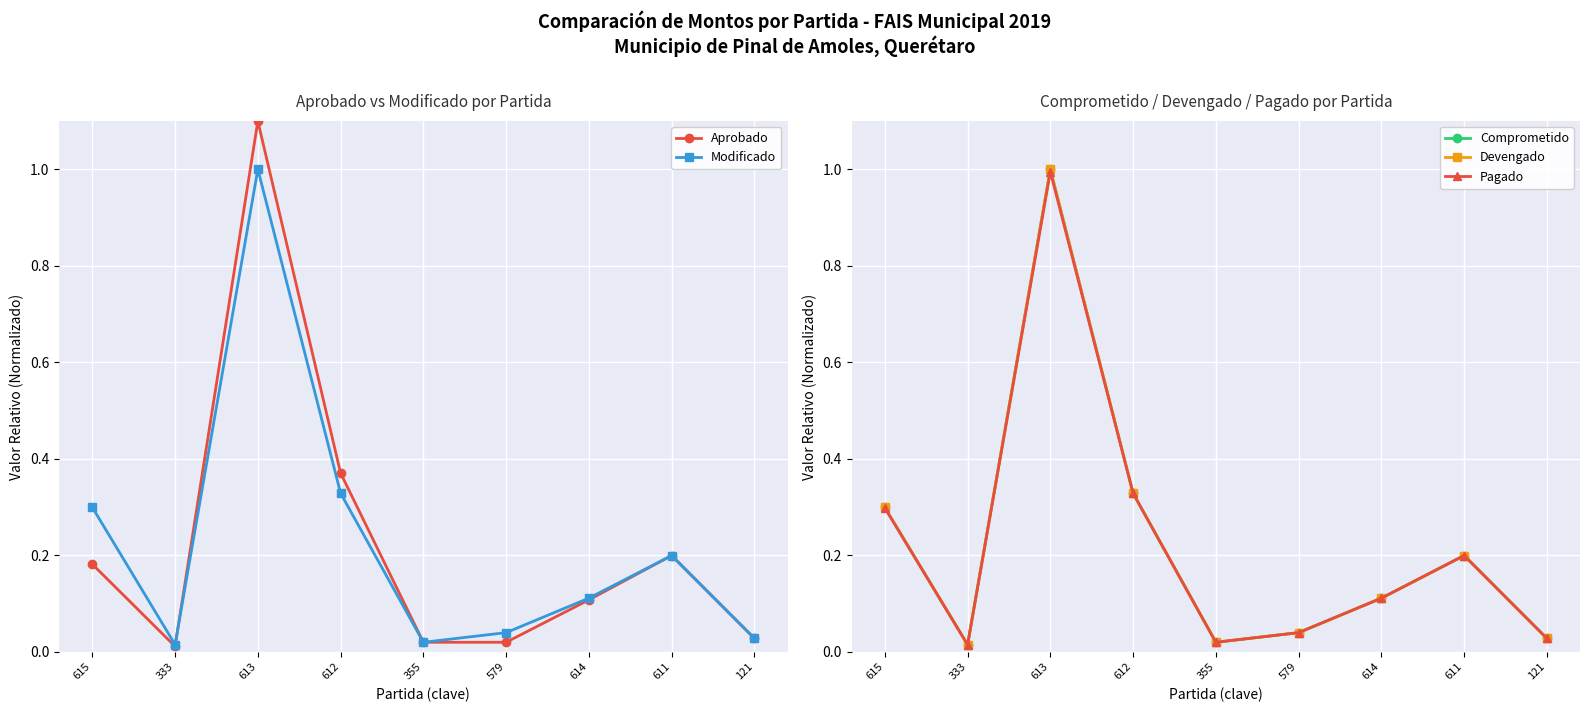

Rank the categories by Aprobado value from highest to lowest.

613, 612, 611, 615, 614, 121, 355, 579, 333